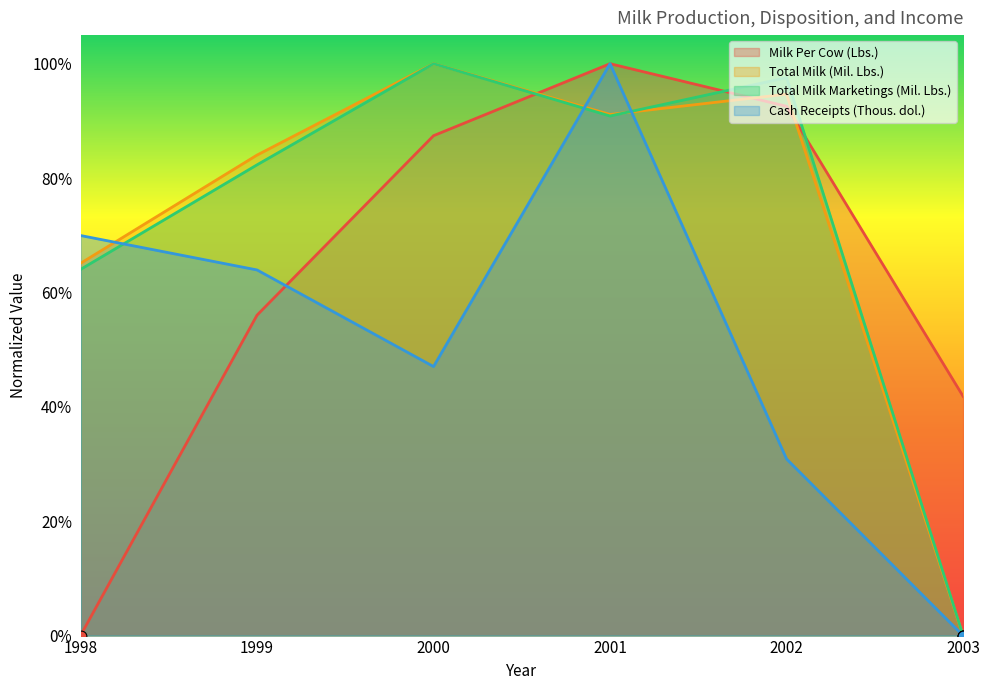

Which series contains the highest Y value?

Milk Per Cow (Lbs.)